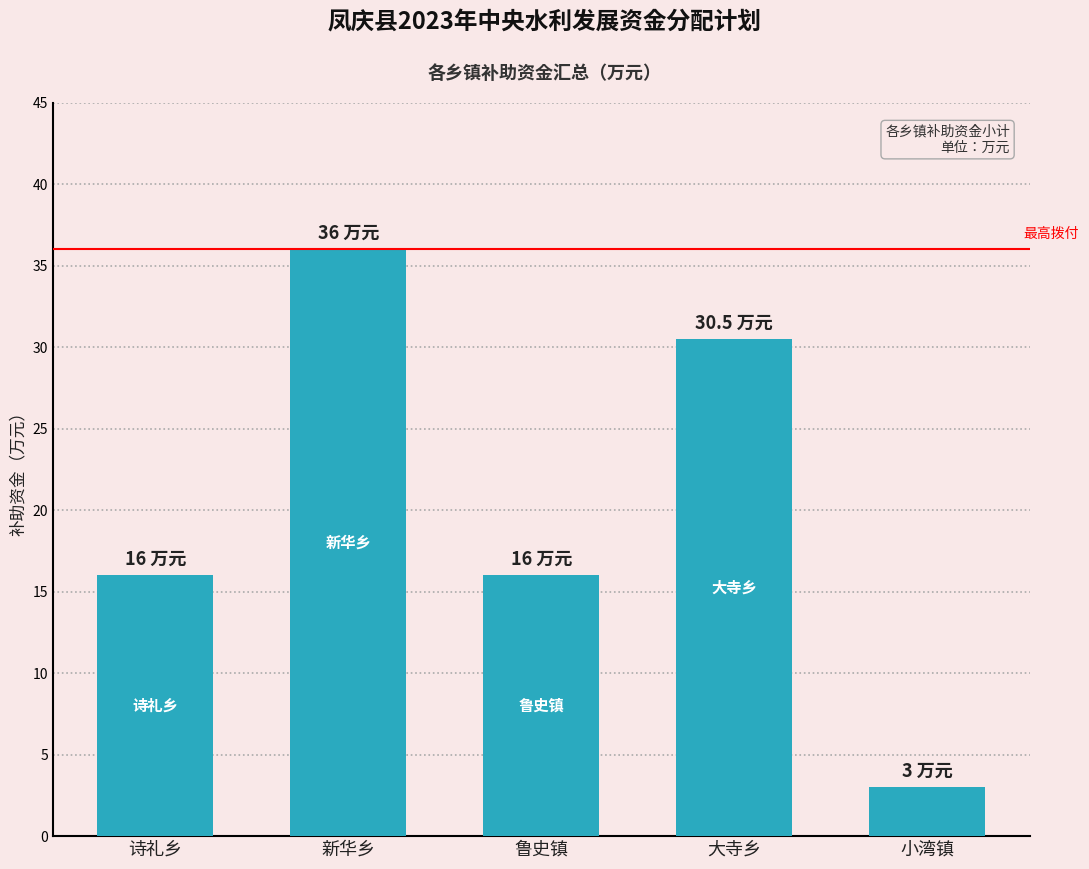

The chart shows a value of 36.0 at 新华乡. True or false?

True